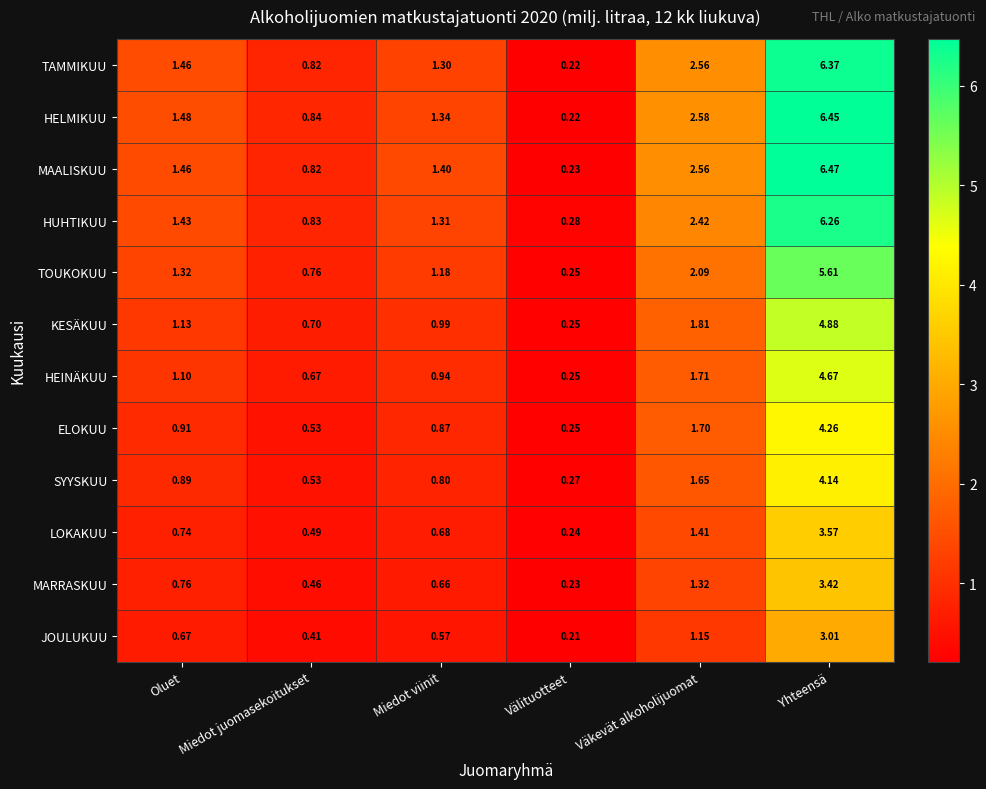

Which series has the largest total across all categories?

MAALISKUU